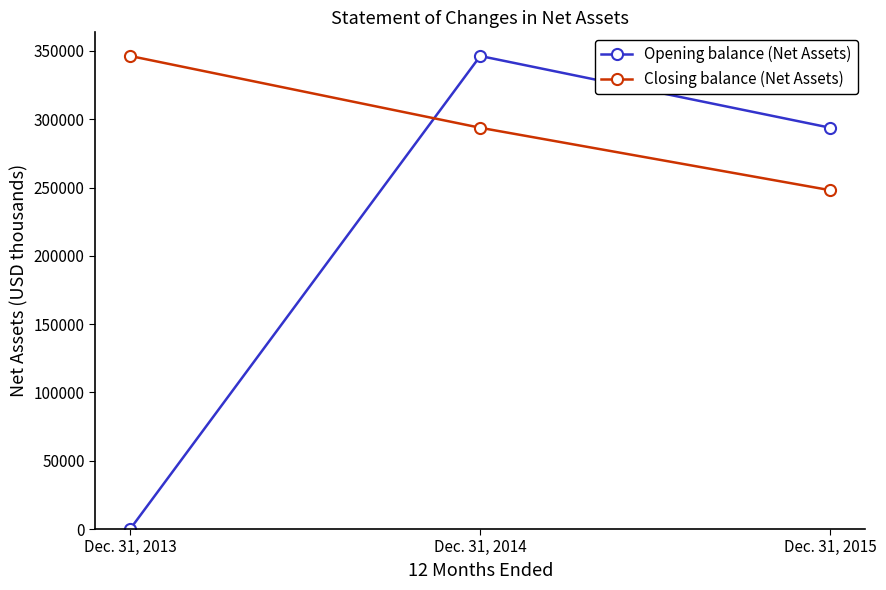

What is the sum of the Closing balance (Net Assets) values at Dec. 31, 2014 and Dec. 31, 2013?

640145